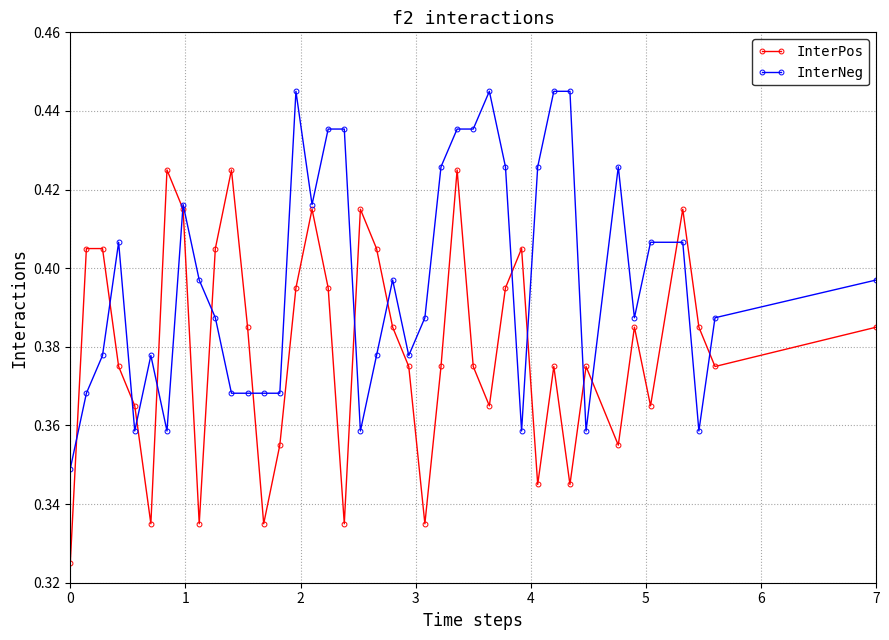

How many InterPos values are between 0 and 1?

40